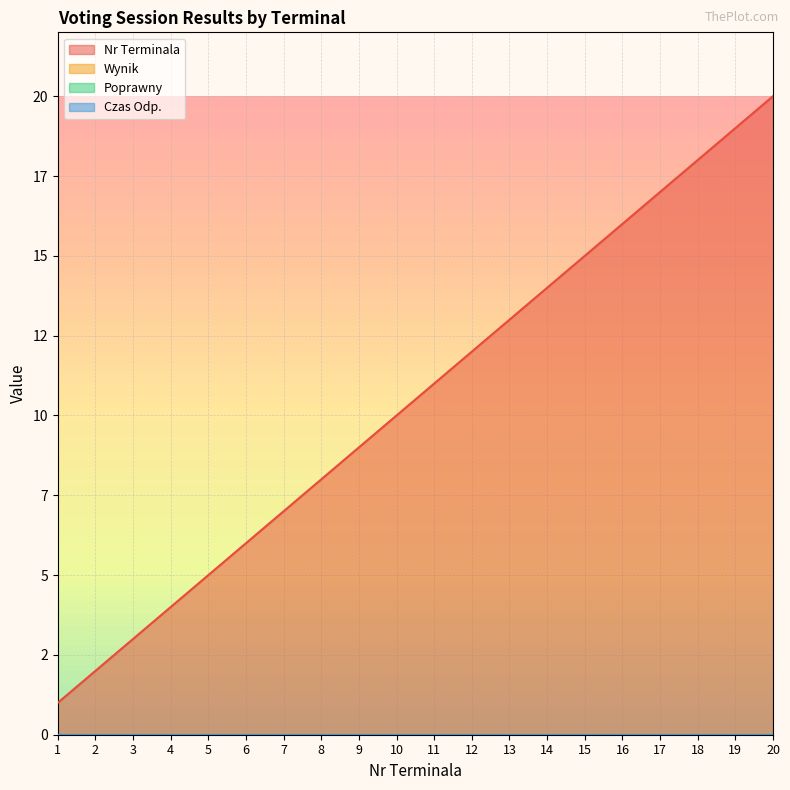

What is the greatest value displayed?

20